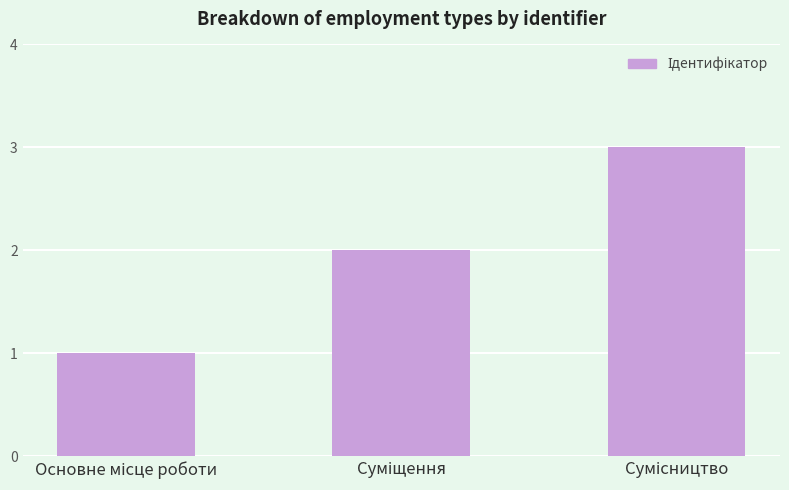

What is the maximum value shown in the chart?

3